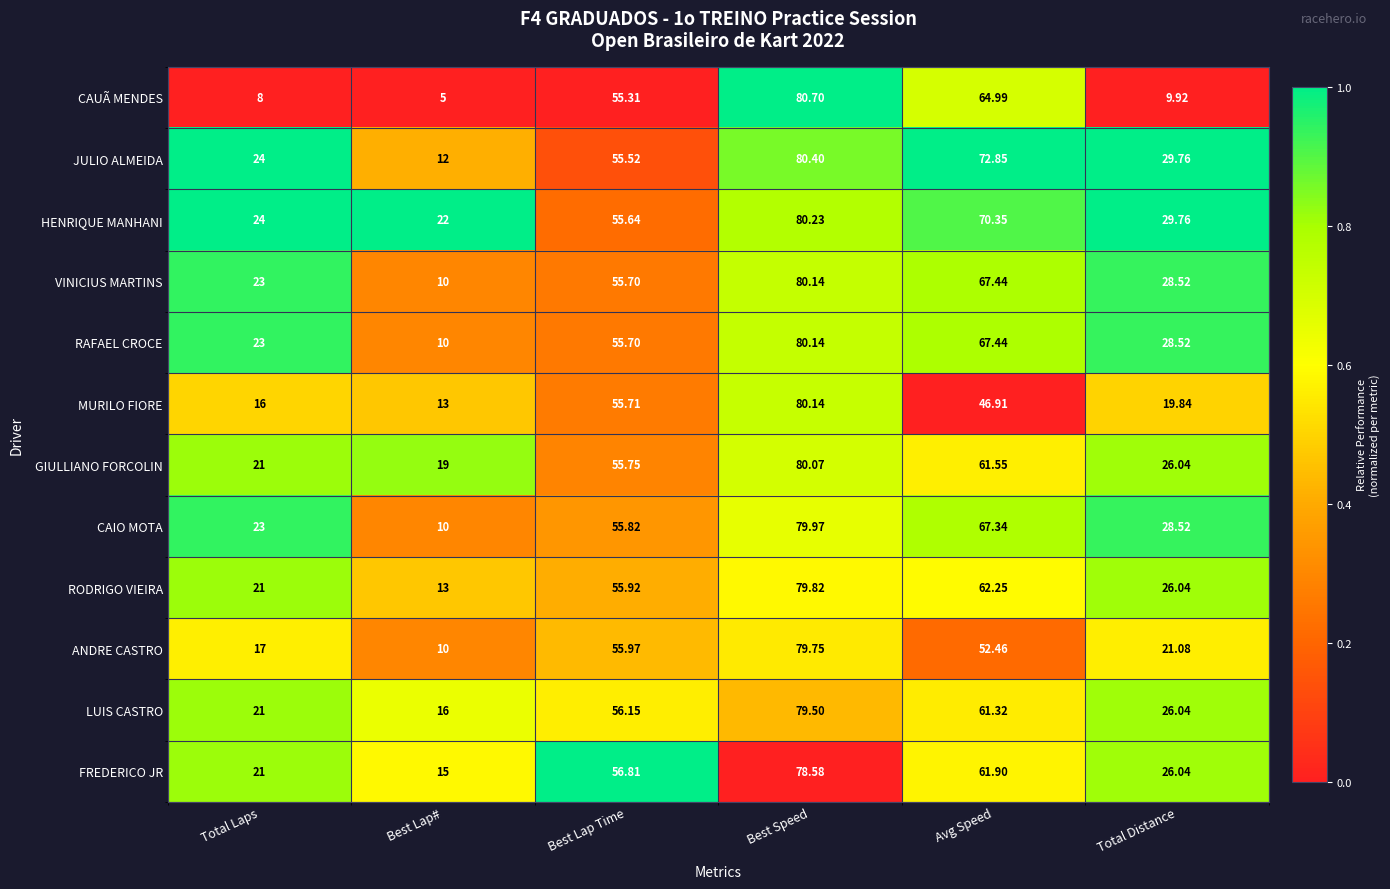

Rank the categories by CAUÃ MENDES value from lowest to highest.

Best Lap#, Total Laps, Total Distance, Best Lap Time, Avg Speed, Best Speed